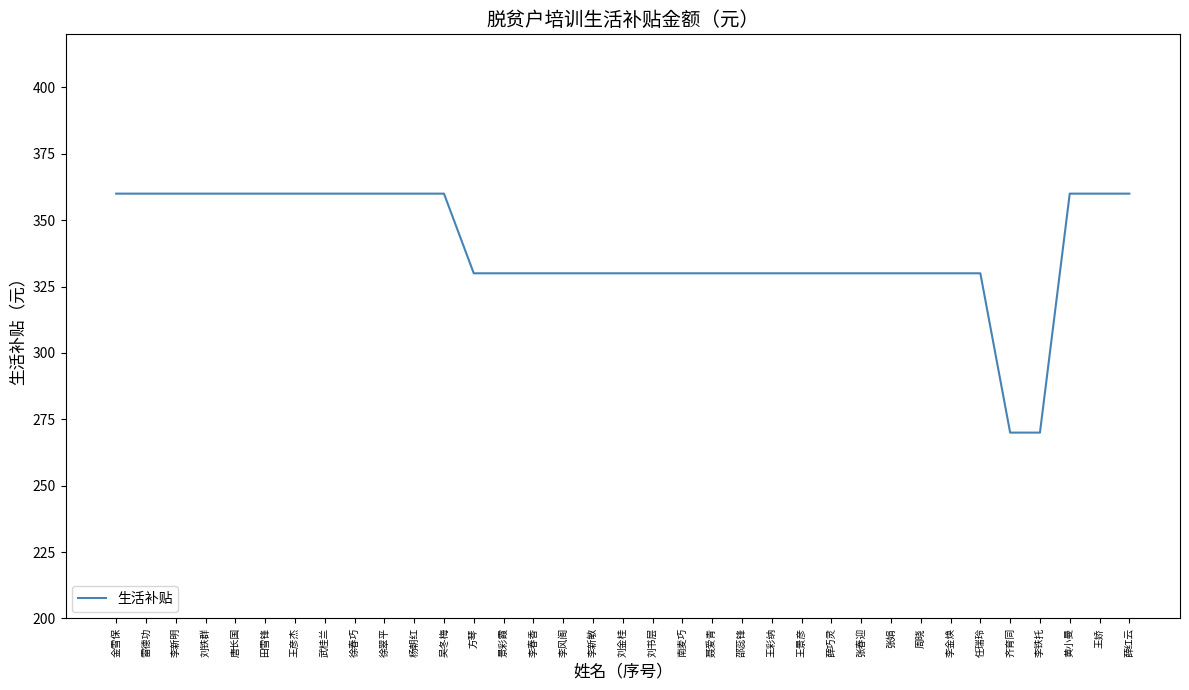

How many lines are shown in the chart?

1